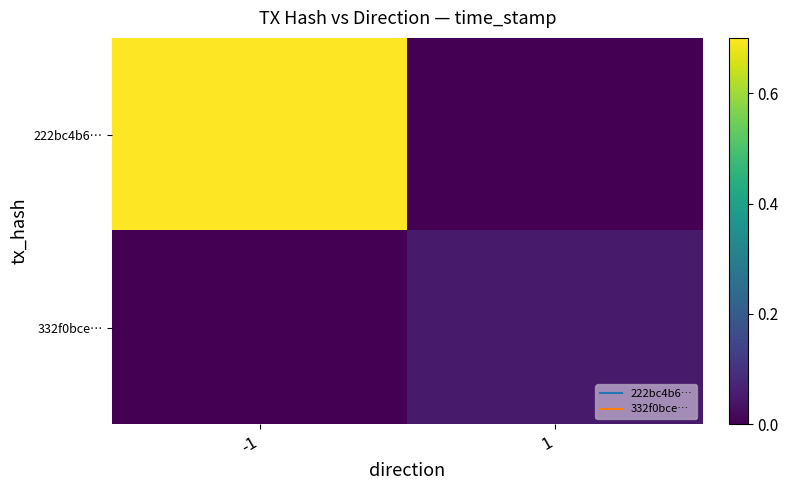

Between -1 and 1, which series saw the biggest shift?

222bc4b6…